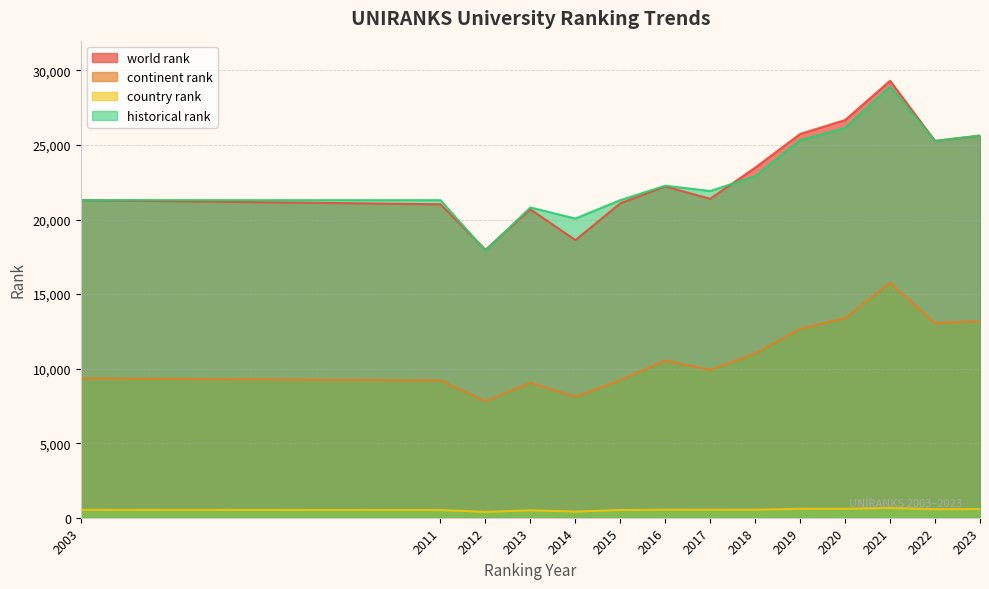

At how many categories does at least one series exceed 12577?

14